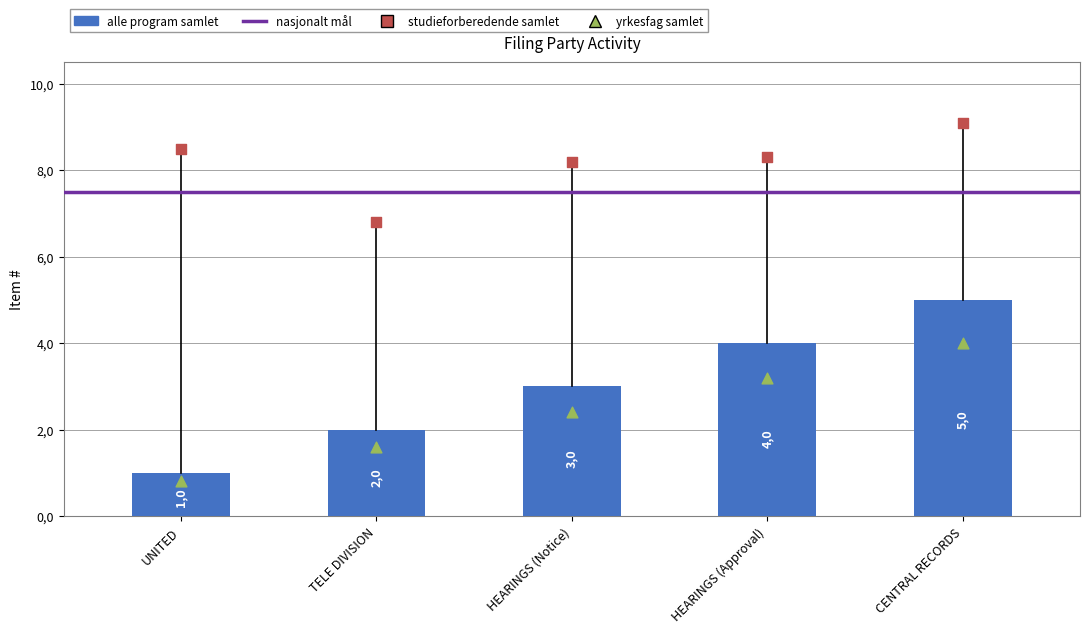

Approximately how many times larger is the value at TELE DIVISION compared to HEARINGS (Notice)?

0.7